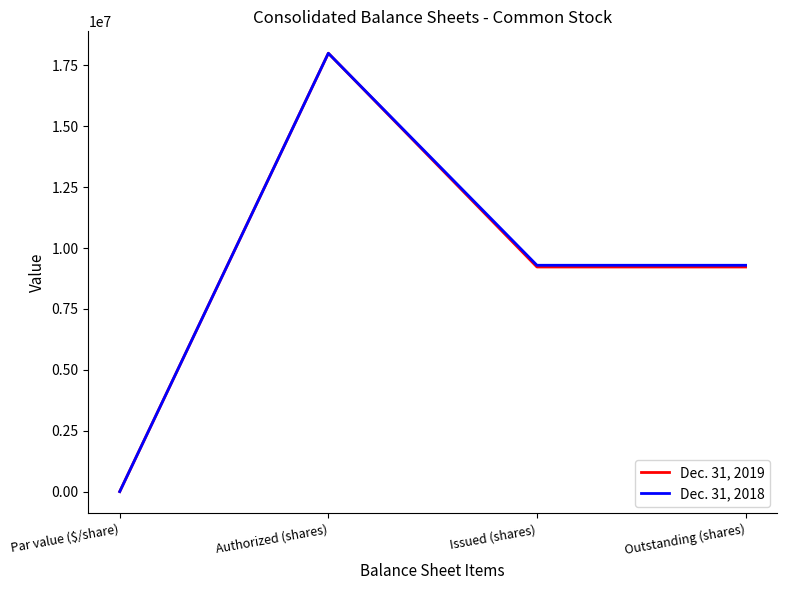

True or false: Dec. 31, 2018 has more than 2 interior local peaks.

False